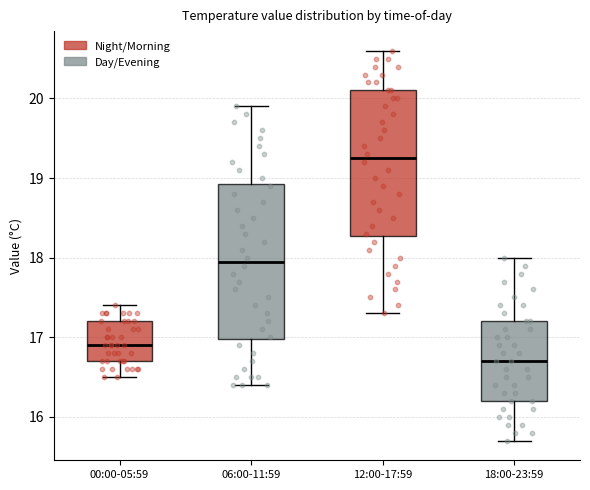

Reading left to right, transcribe this box plot: for each box, give where its median line is, the range the box spans, and where its two whiskers end, as read against the y-axis. The values are not printed on the chart, so give them approximately, as read against the axis.

00:00-05:59: median 16.9, box 16.7 to 17.2, whiskers 16.5 to 17.4
06:00-11:59: median 18.0, box 17.0 to 18.9, whiskers 16.4 to 19.9
12:00-17:59: median 19.3, box 18.3 to 20.1, whiskers 17.3 to 20.6
18:00-23:59: median 16.7, box 16.2 to 17.2, whiskers 15.7 to 18.0